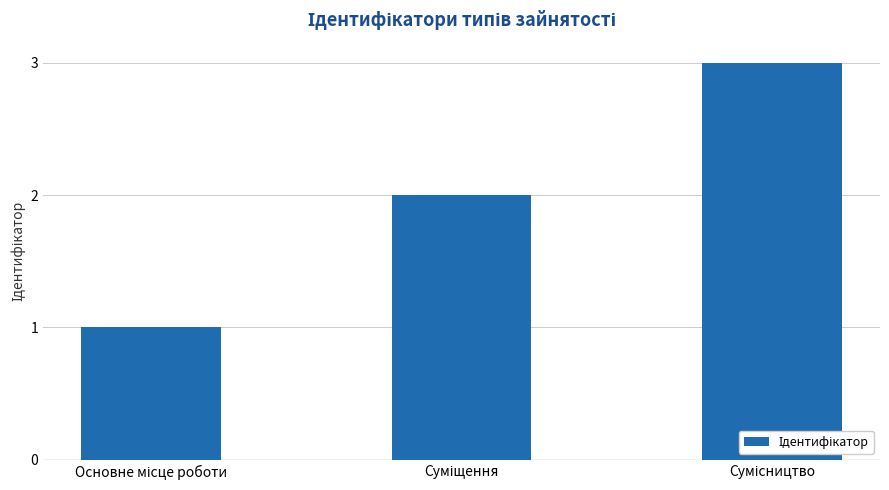

What is the sum of all values?

6